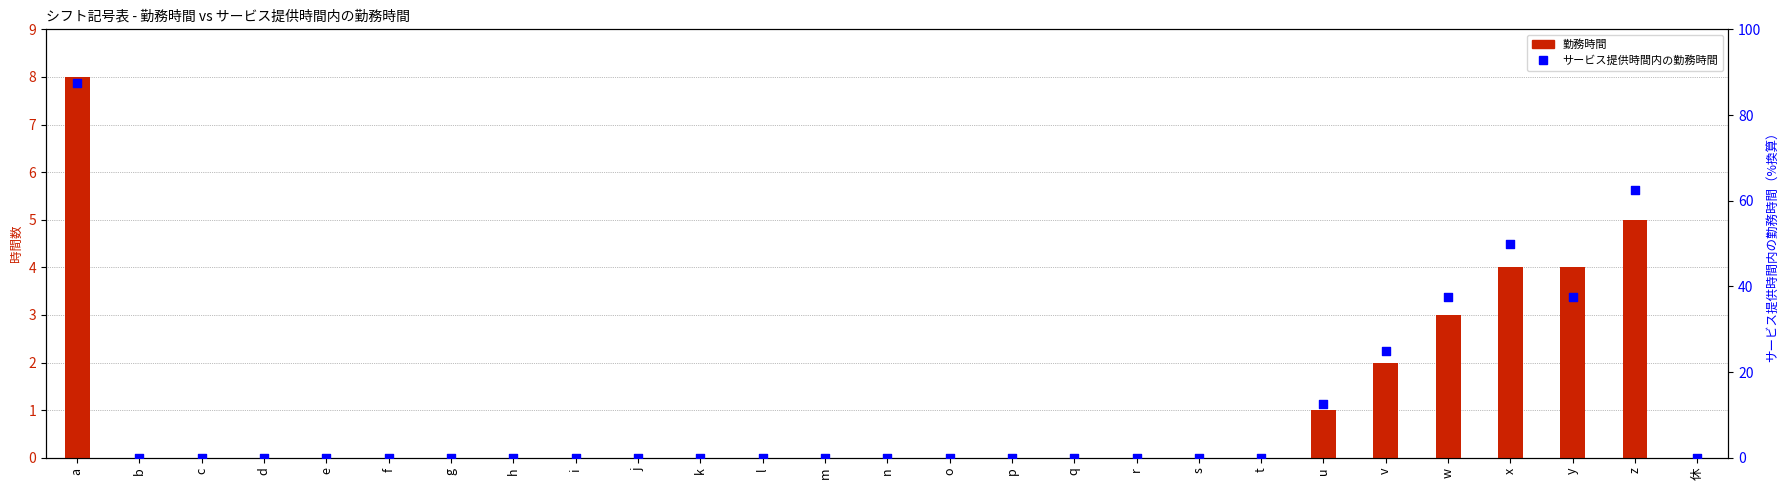

Which series reaches the minimum Y coordinate?

勤務時間